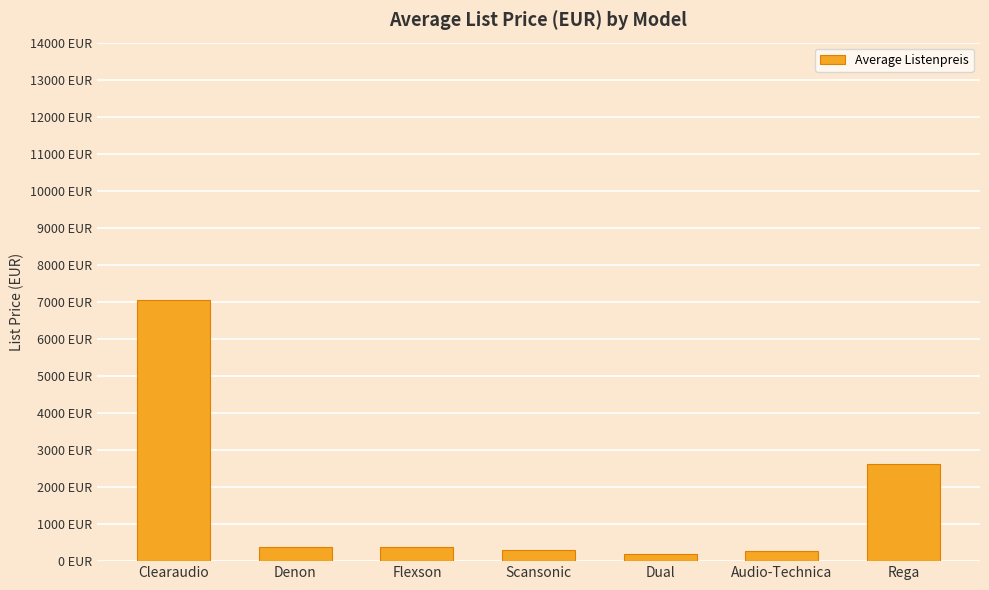

Are the bars horizontal?

No